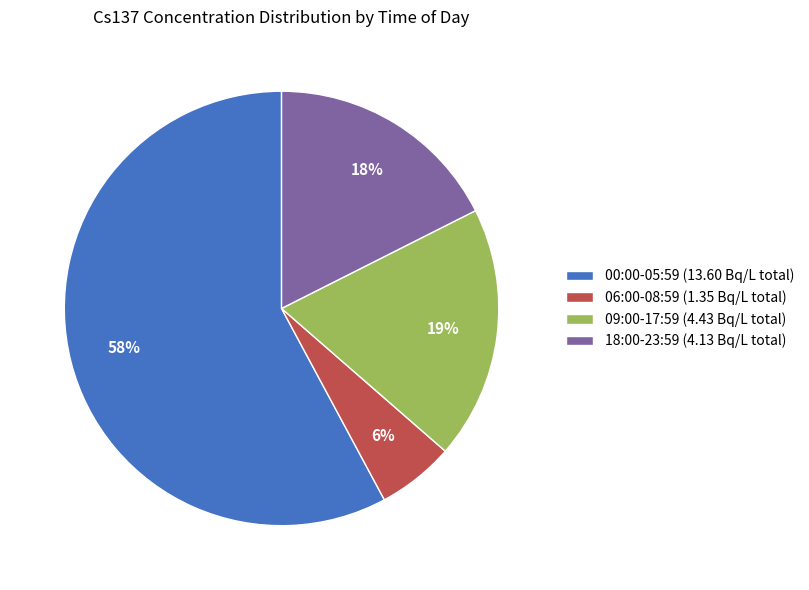

How many segments does this pie chart have?

4